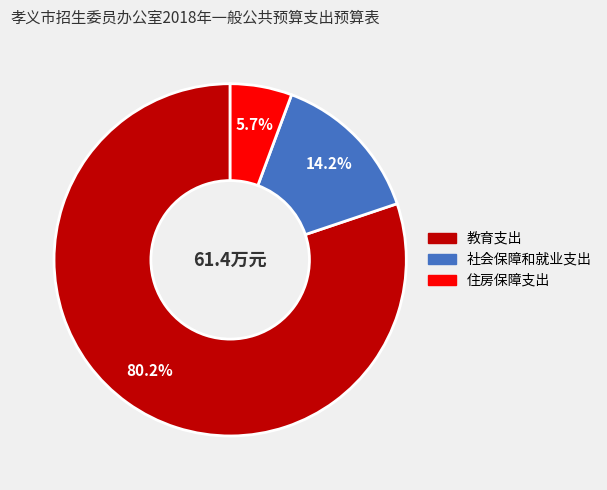

What percentage is the 社会保障和就业支出 slice, to the nearest percent?

14%